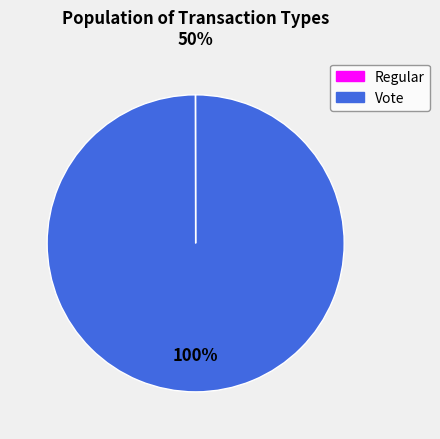

True or false: Vote accounts for 94% of the total.

False